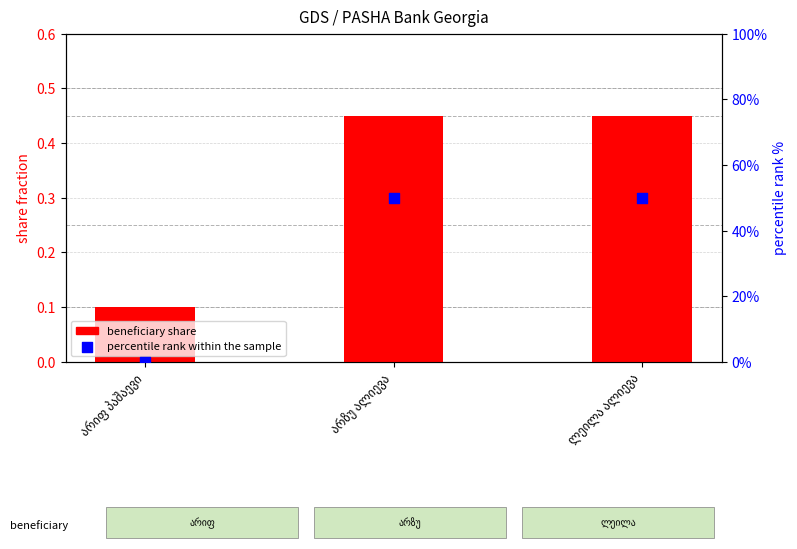

Which series has the largest total across all categories?

percentile rank within the sample